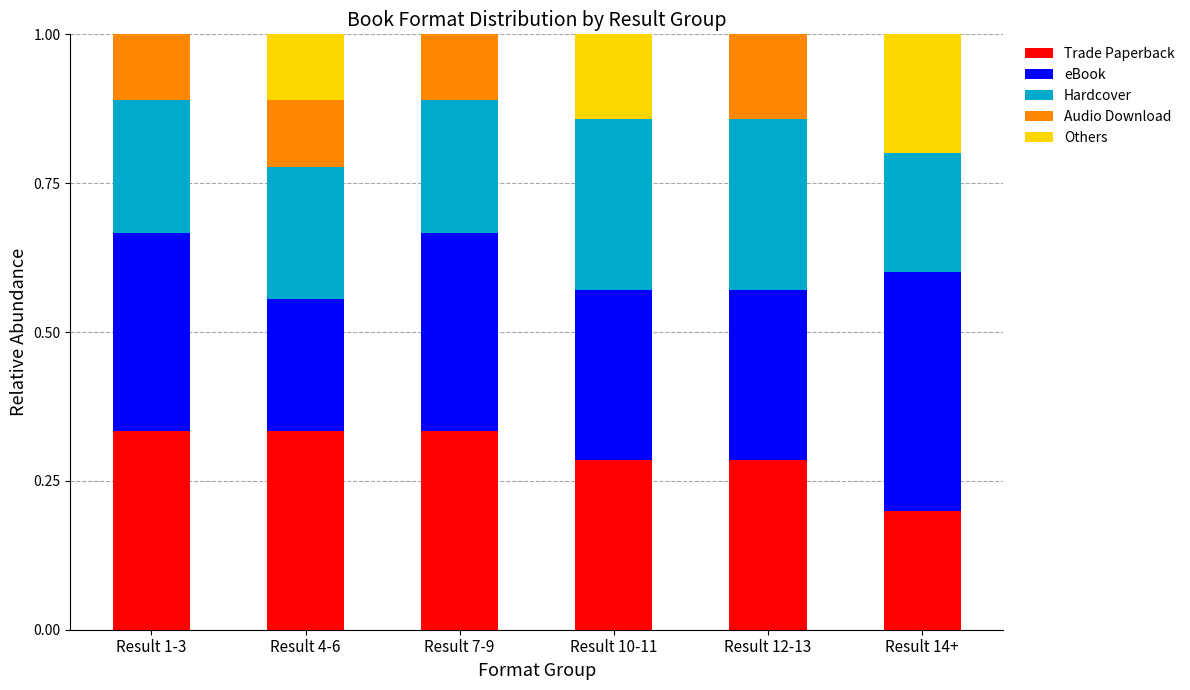

The Trade Paperback series shows 0.2 at Result 12-13. True or false?

False